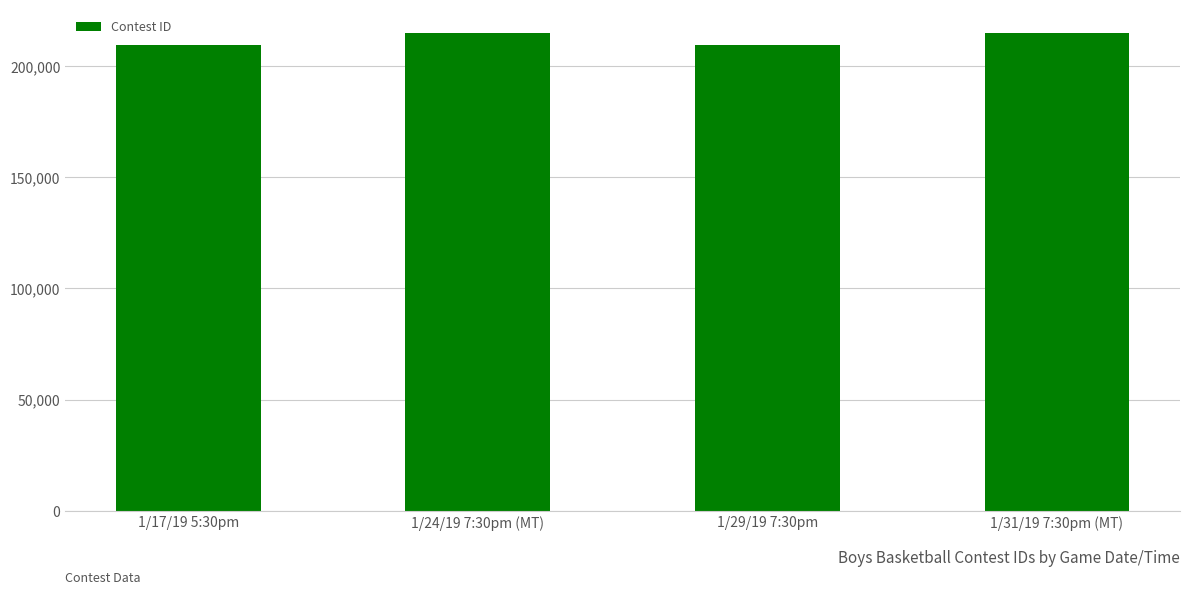

Are the bars grouped side by side (vs. stacked)?

No